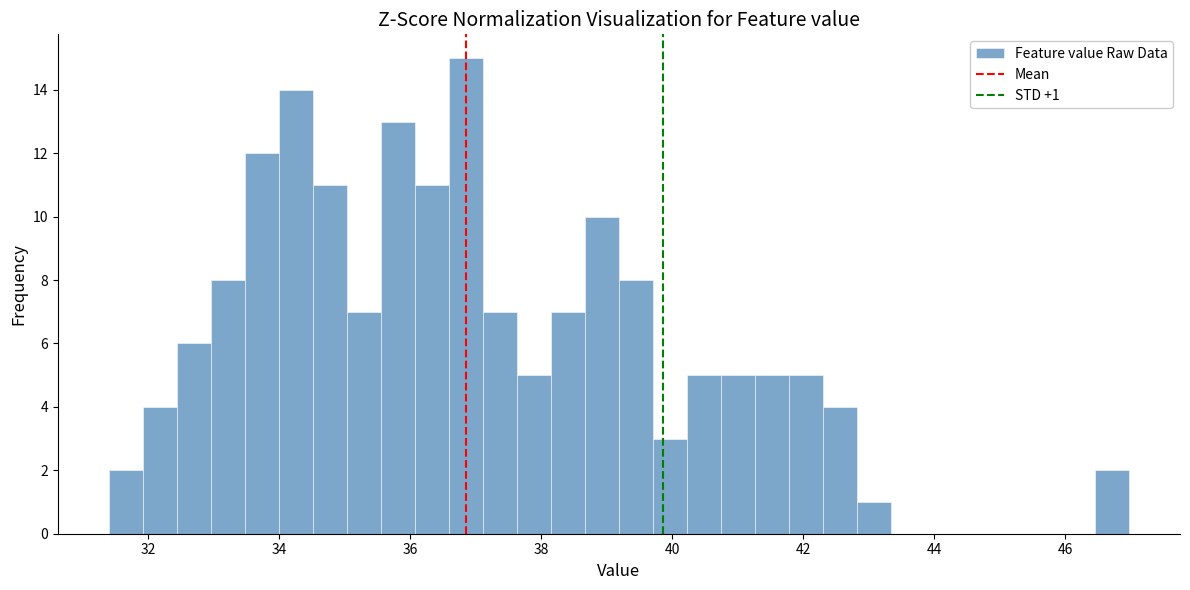

Around what value on the x-axis is the tallest bar? Give the approximate position of its centre, as read against the axis.

36.8